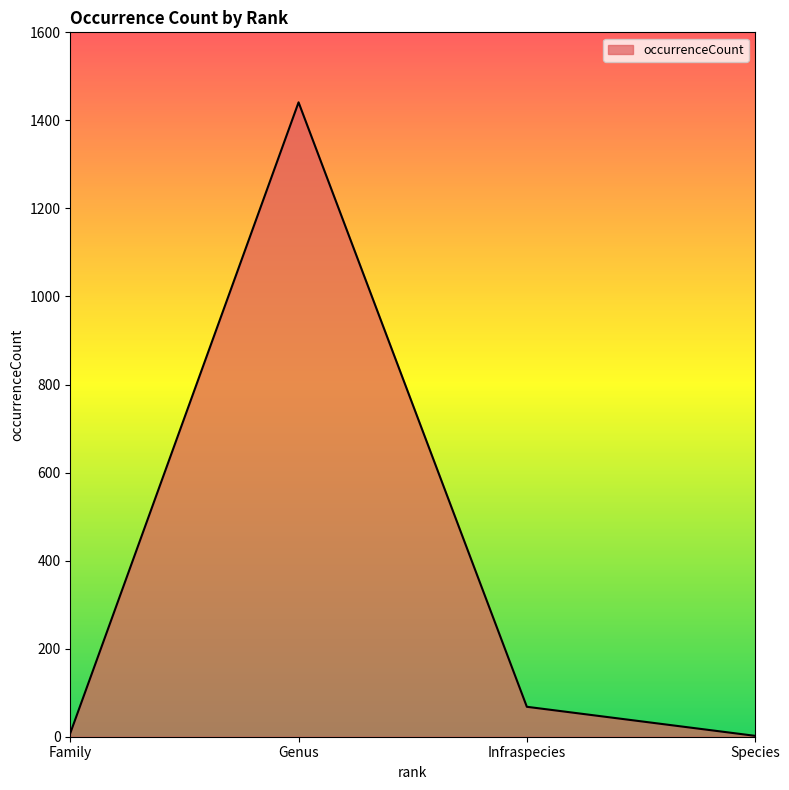

Which has a higher value, Genus or Family?

Genus